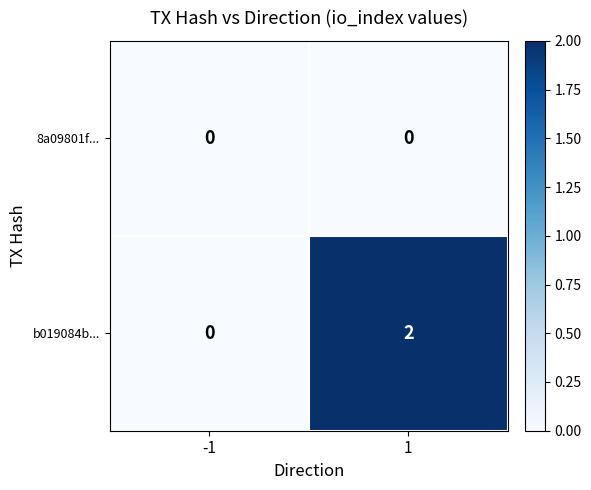

Which series has the largest range (max minus min)?

b019084b...